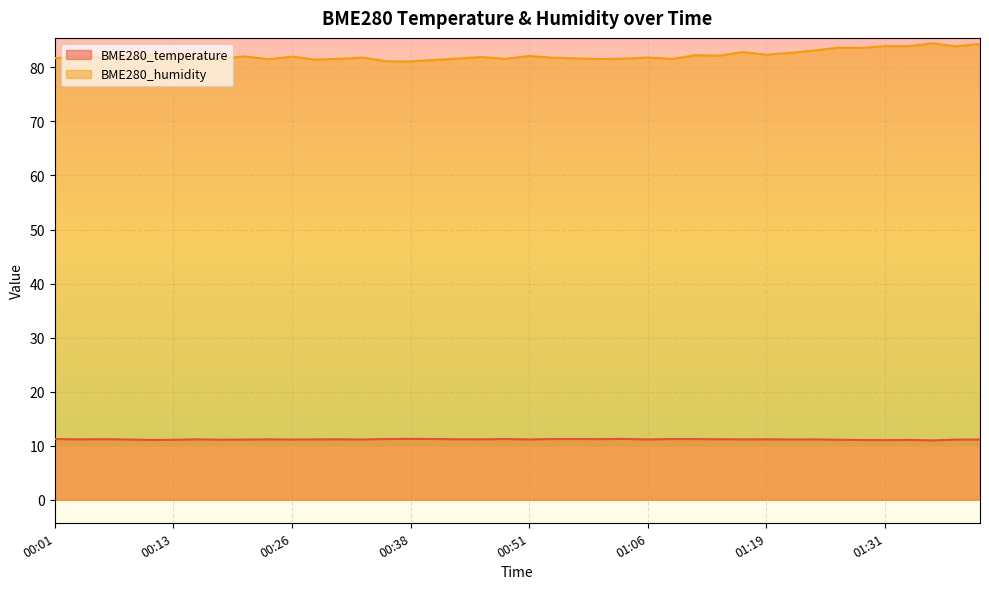

Which series changed the most between 00:13 and 01:31?

BME280_humidity